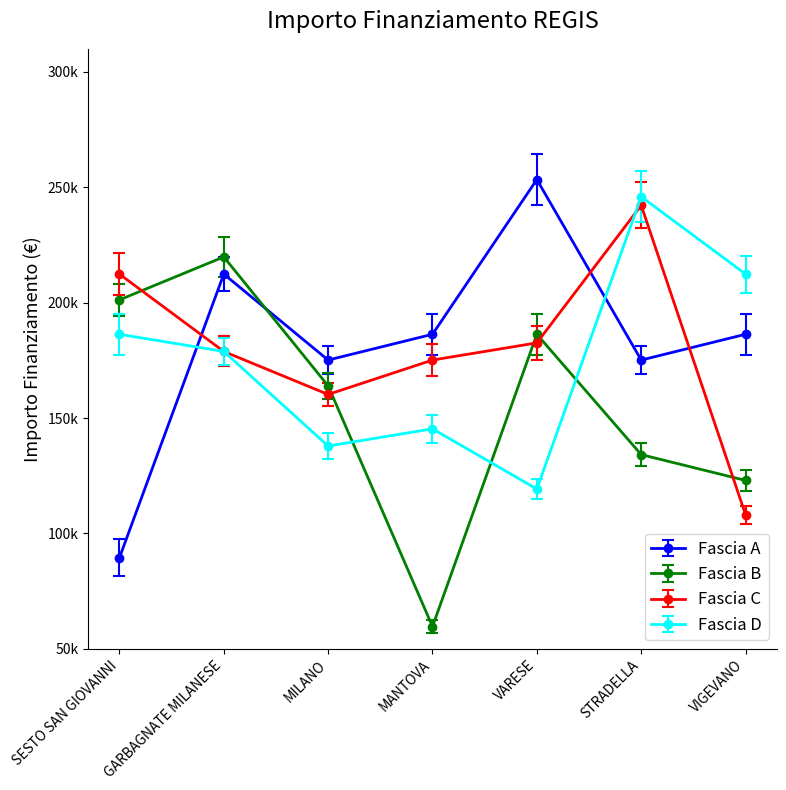

What are all the series names shown in the legend?

Fascia A, Fascia B, Fascia C, Fascia D